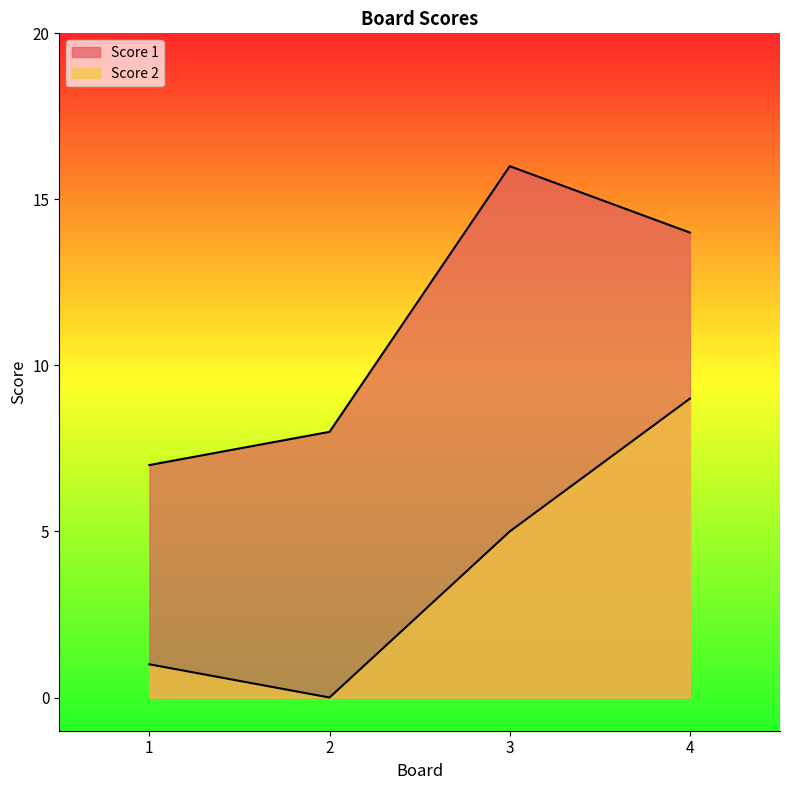

The Score 2 series shows 0 at 2. True or false?

True